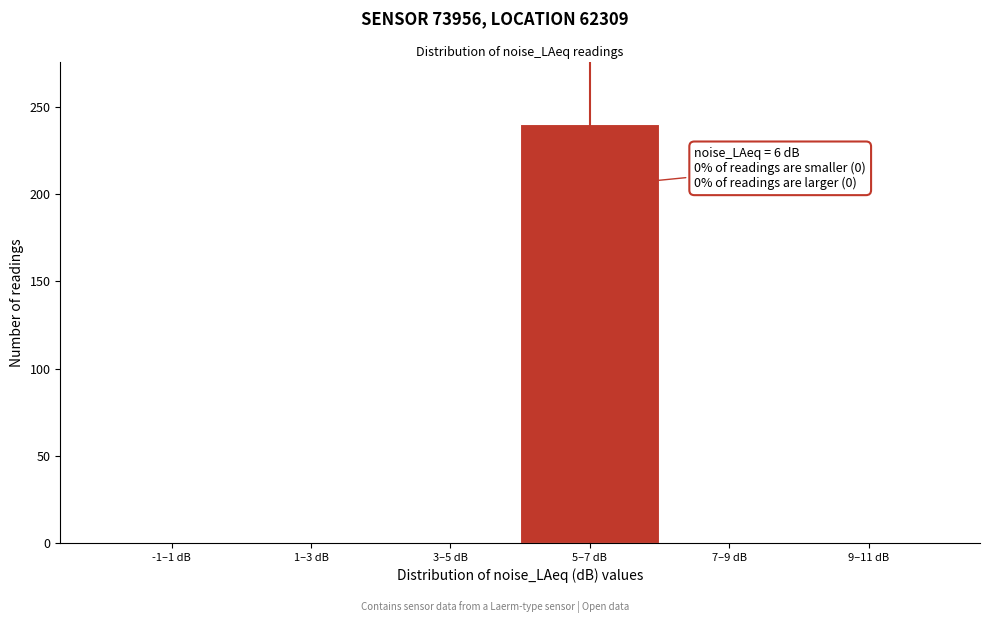

Reading right to left, transcribe all the data shown in this chart.

9–11 dB=0	7–9 dB=0	5–7 dB=240	3–5 dB=0	1–3 dB=0	-1–1 dB=0